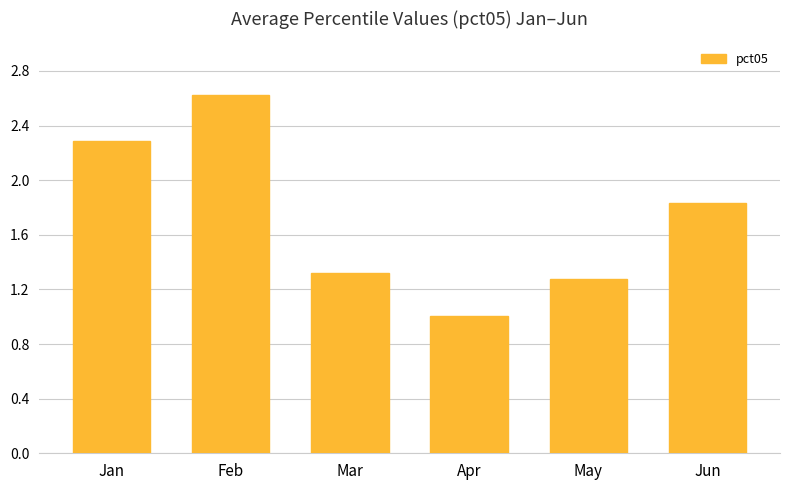

What is the sum of the values at Jan and Mar?

3.6